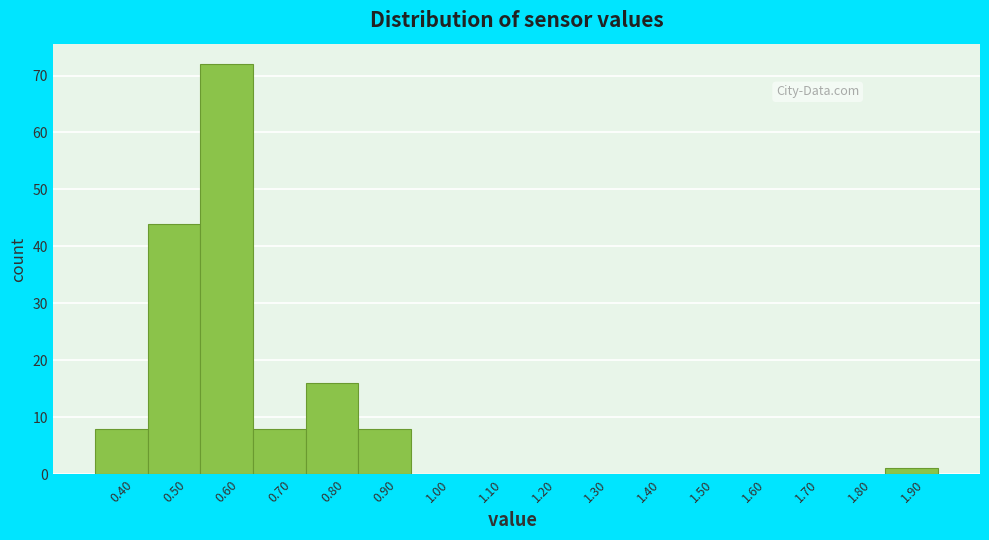

Reading left to right, transcribe all the data shown in this chart.

0.40=8	0.50=44	0.60=72	0.70=8	0.80=16	0.90=8	1.00=0	1.10=0	1.20=0	1.30=0	1.40=0	1.50=0	1.60=0	1.70=0	1.80=0	1.90=1